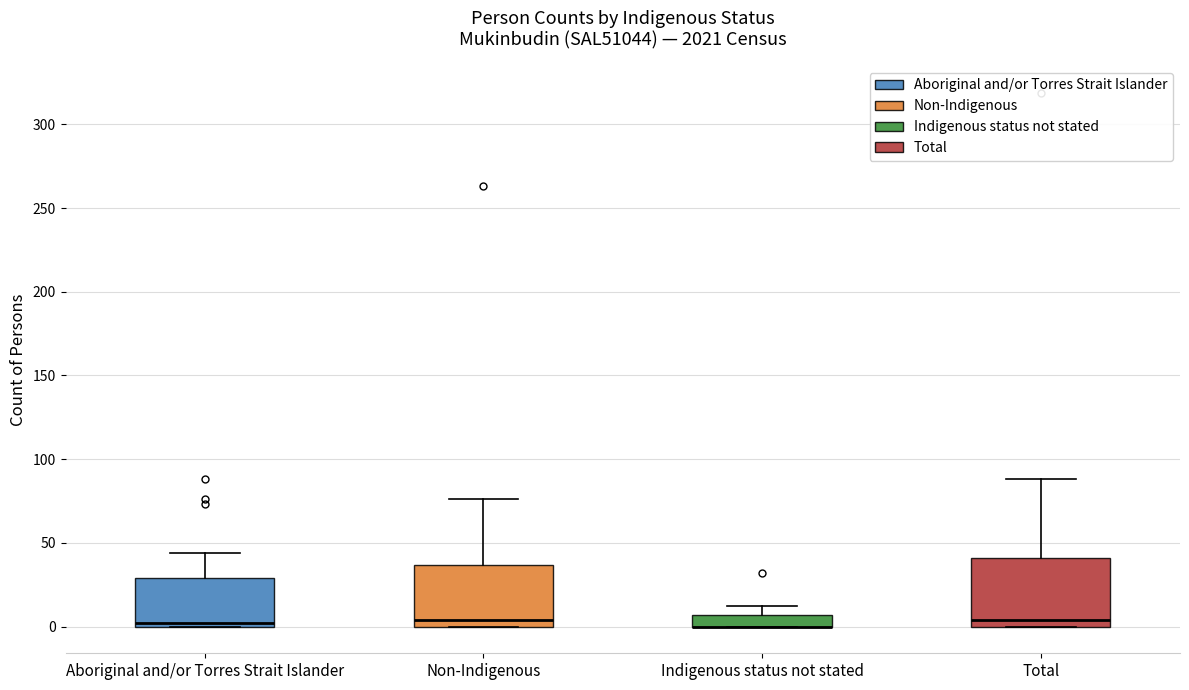

Where is the upper edge of the box for Aboriginal and/or Torres Strait Islander on the y-axis? The values are not printed on the chart, so give them approximately, as read against the axis.

30